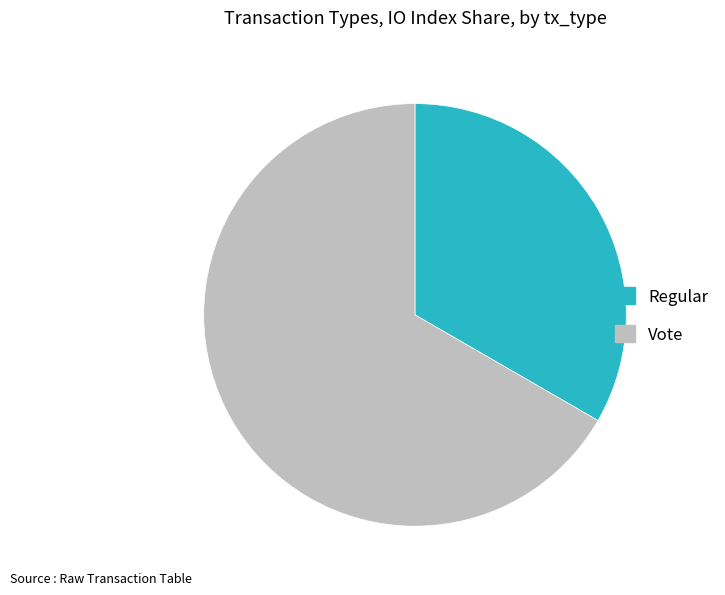

What is the smallest slice in the pie chart?

Regular